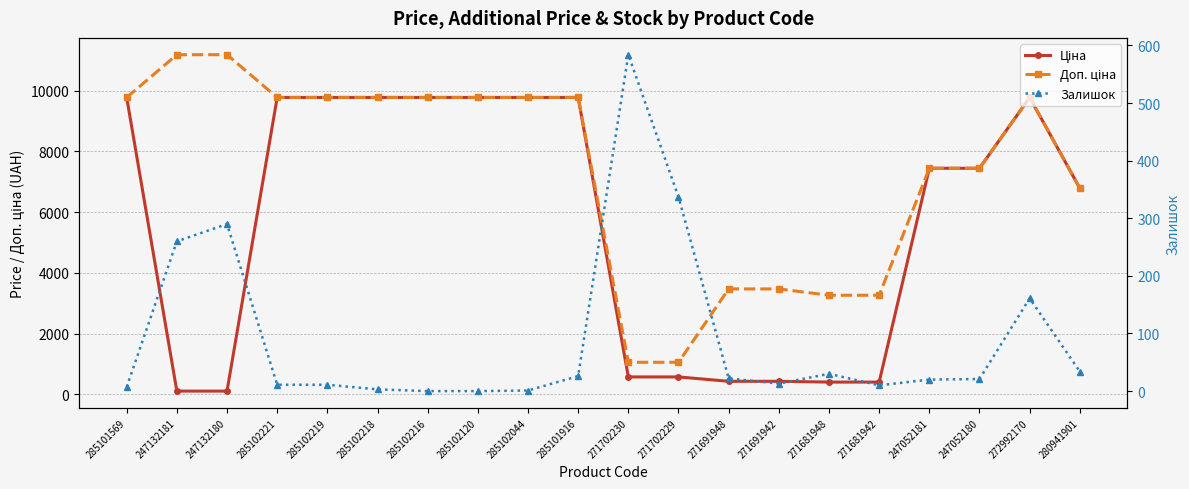

At how many categories does at least one series exceed 7534?

11